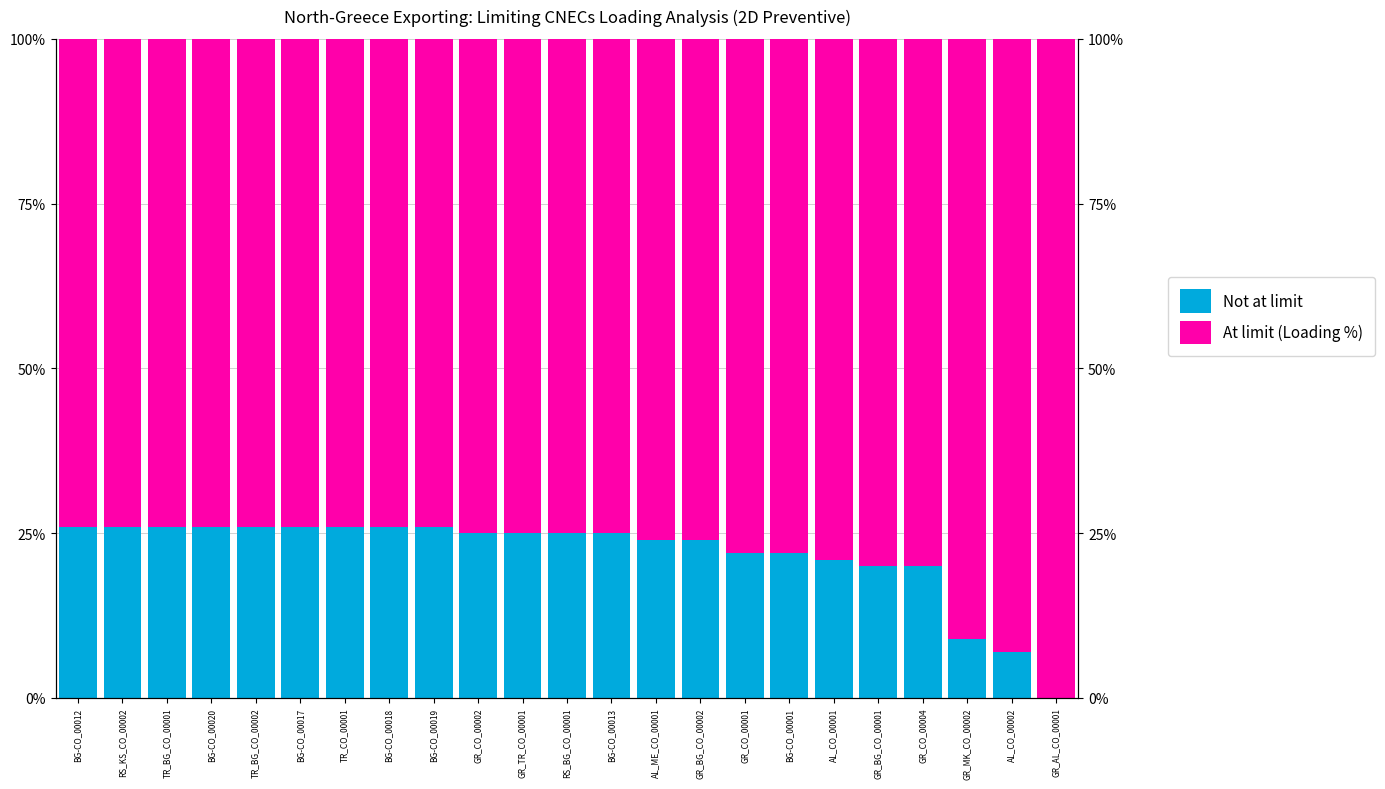

The value of Not at limit at BG-CO_00001 is 14. True or false?

False